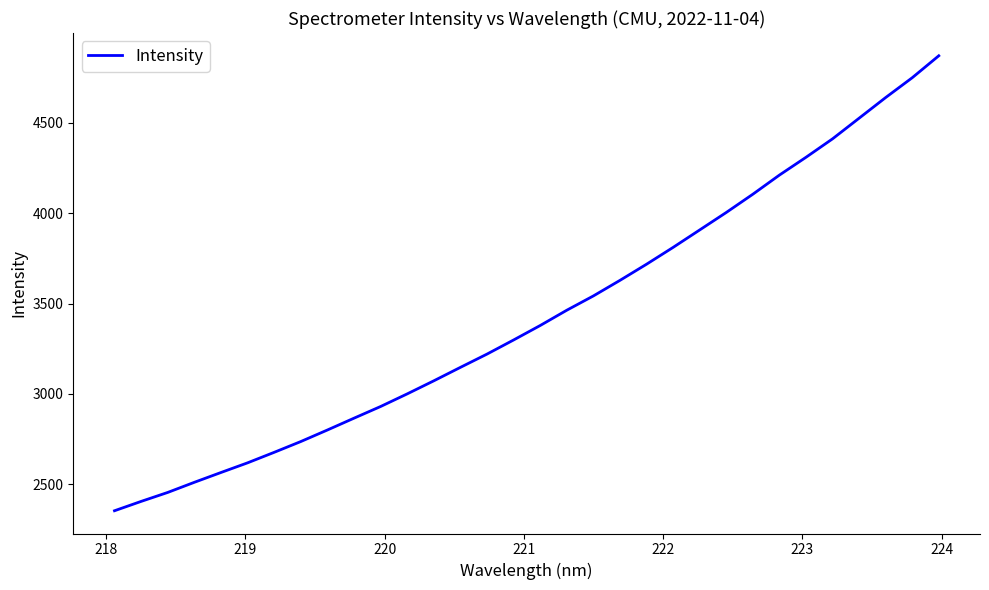

What is the maximum value shown in the chart?

4870.2